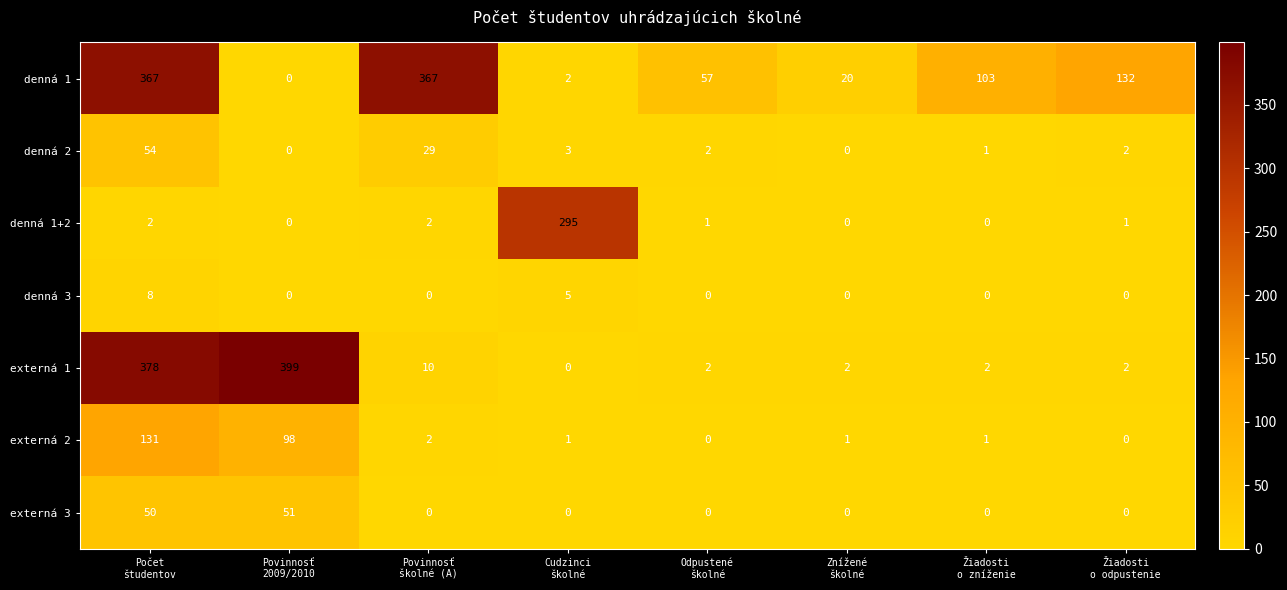

At how many categories does at least one series exceed 126?

5